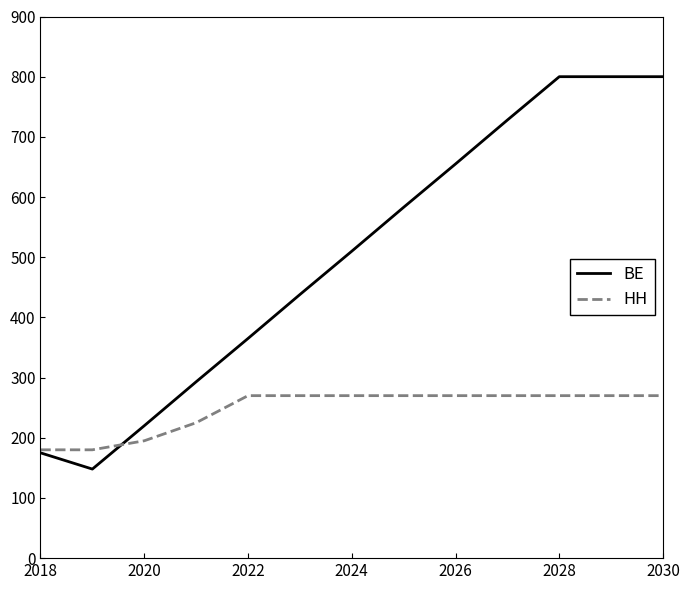

What are all the series names shown in the legend?

BE, HH